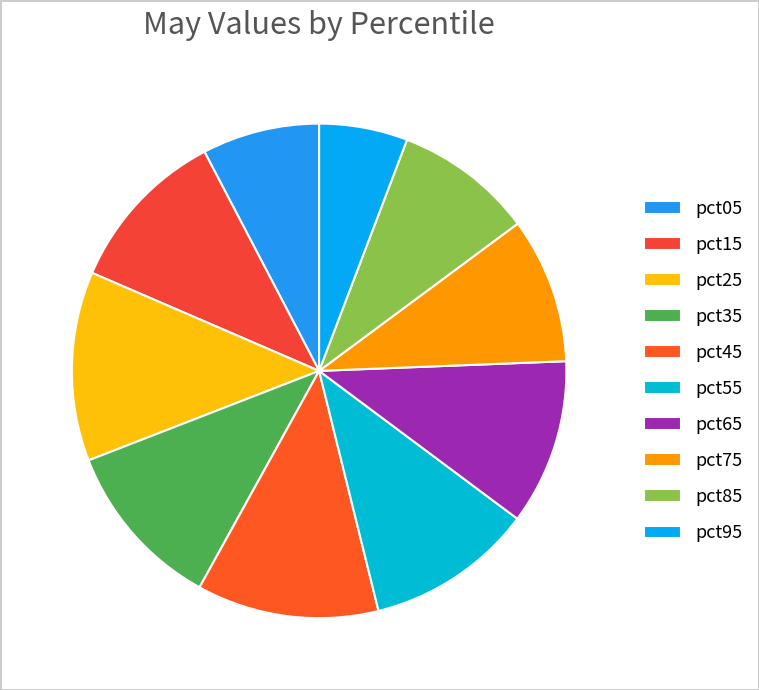

Rank the categories by value from highest to lowest.

pct25, pct45, pct35, pct55, pct15, pct65, pct75, pct85, pct05, pct95